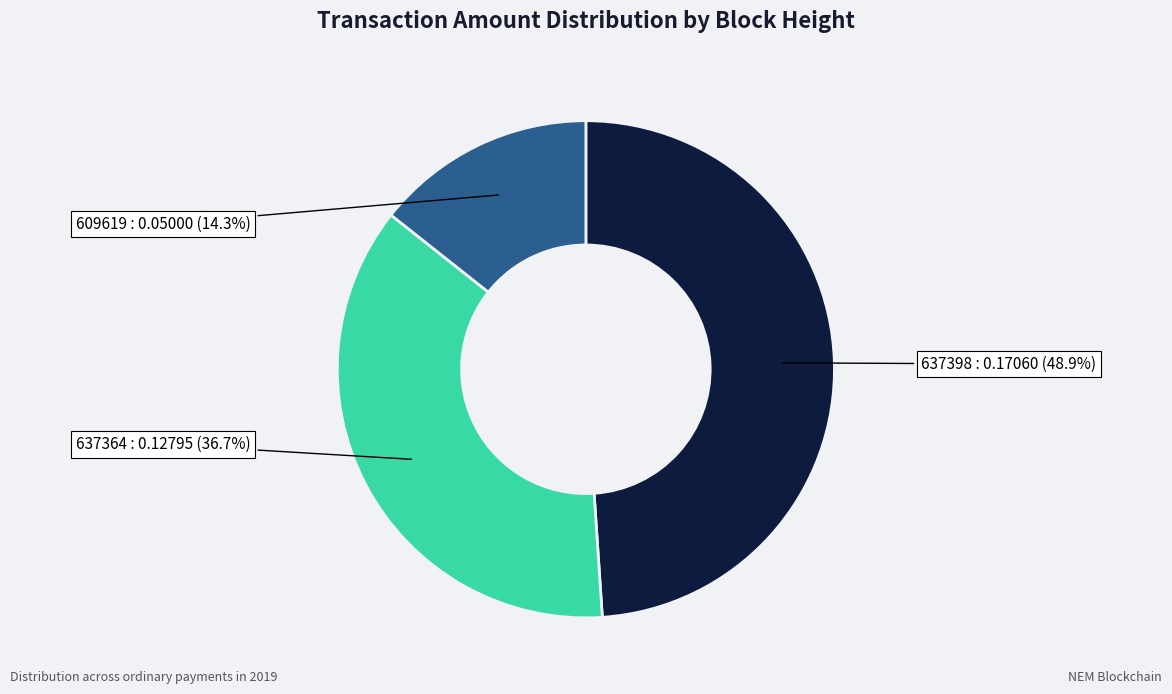

To the nearest percent, what is the combined percentage of 637398 and 609619?

63%